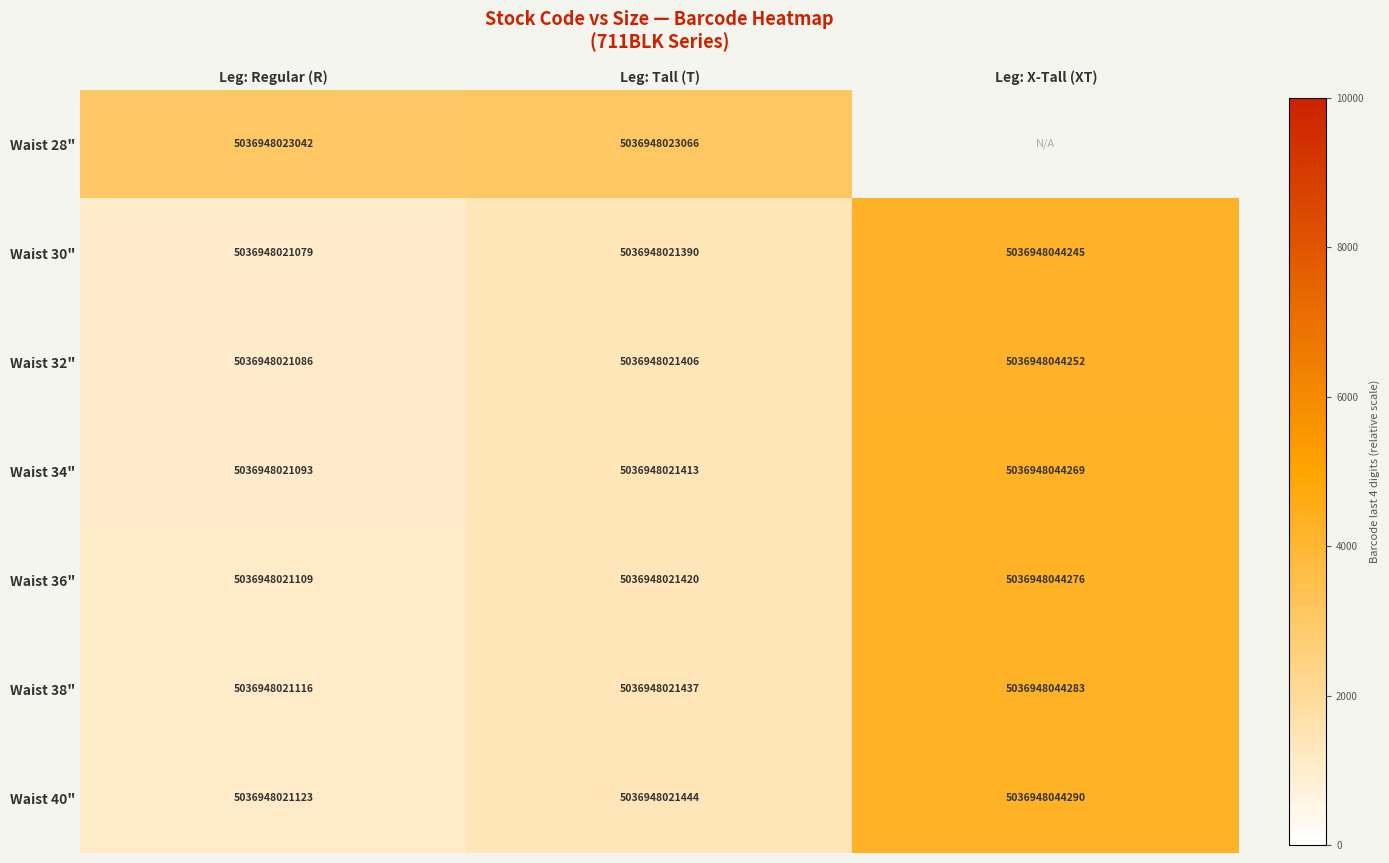

True or false: Waist 38" has a value of 5036948044283 at Leg: X-Tall (XT).

True